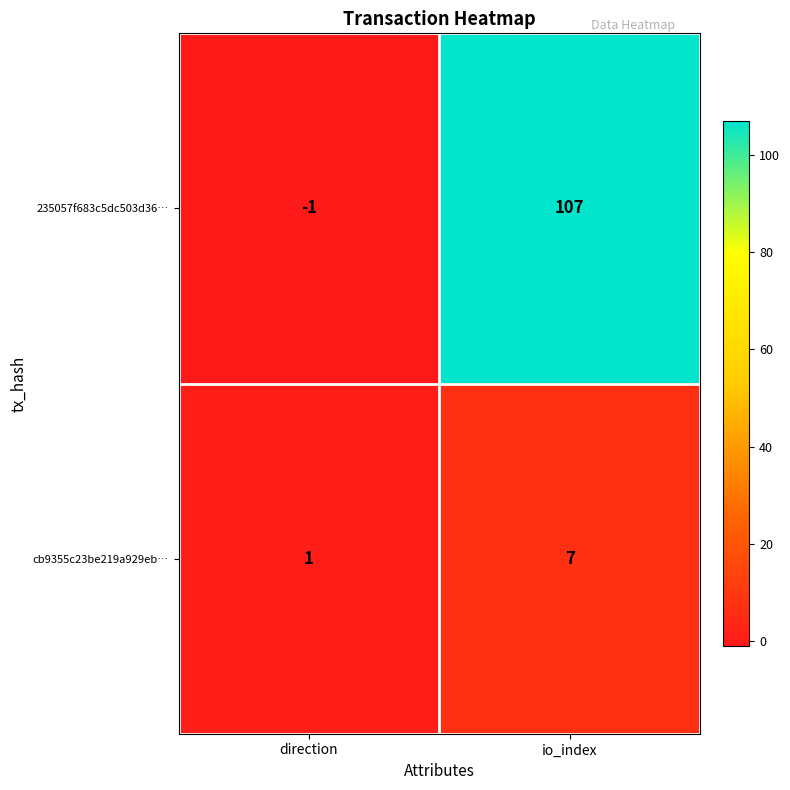

What is the average value of the cb9355c23be219a929eb… series?

4